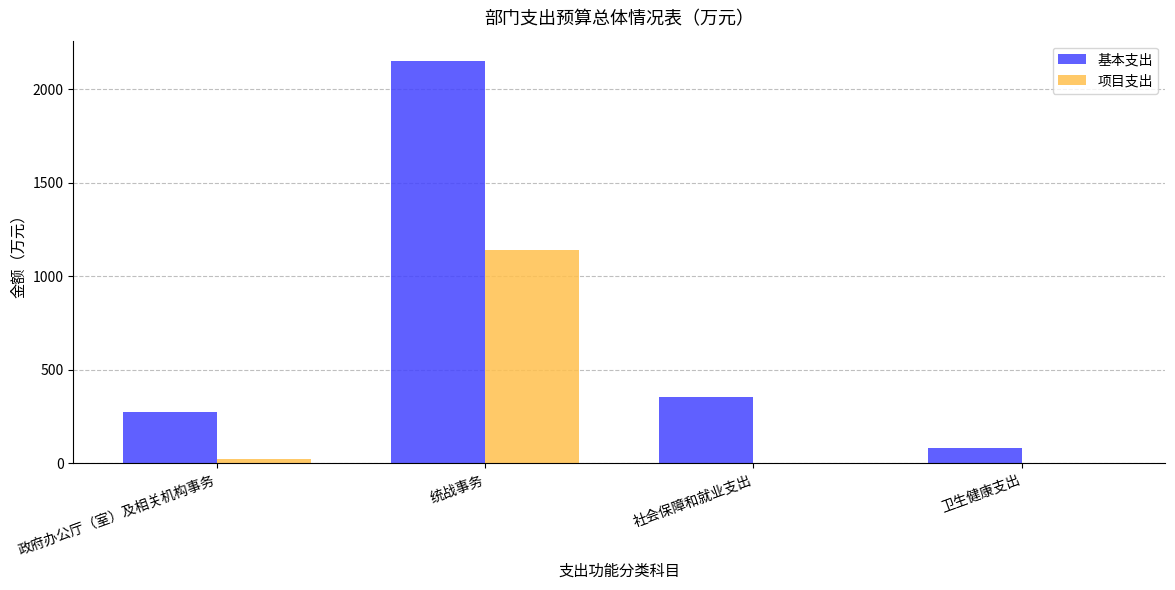

What is the sum of all 项目支出 values?

1168.0